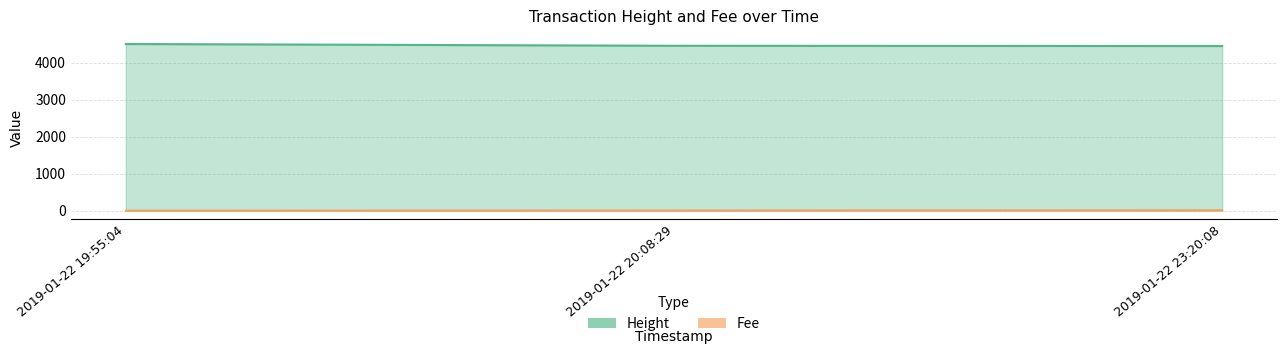

How many lines are shown in the chart?

2